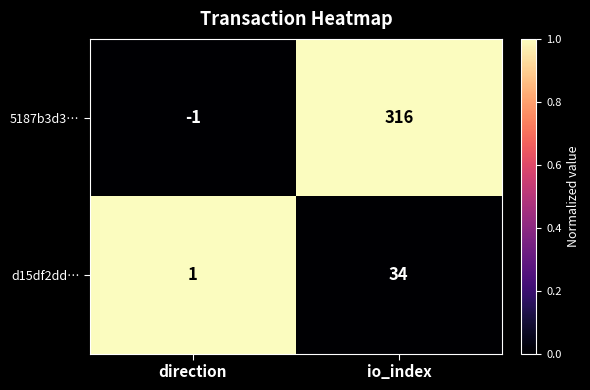

What is the spread (max minus min) of values at direction?

2